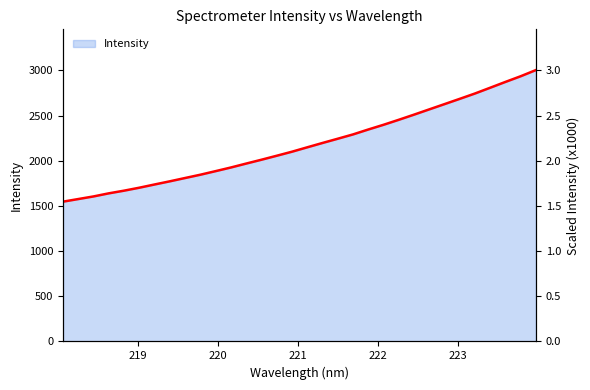

At which label is the value closest to 2275?

221.6902